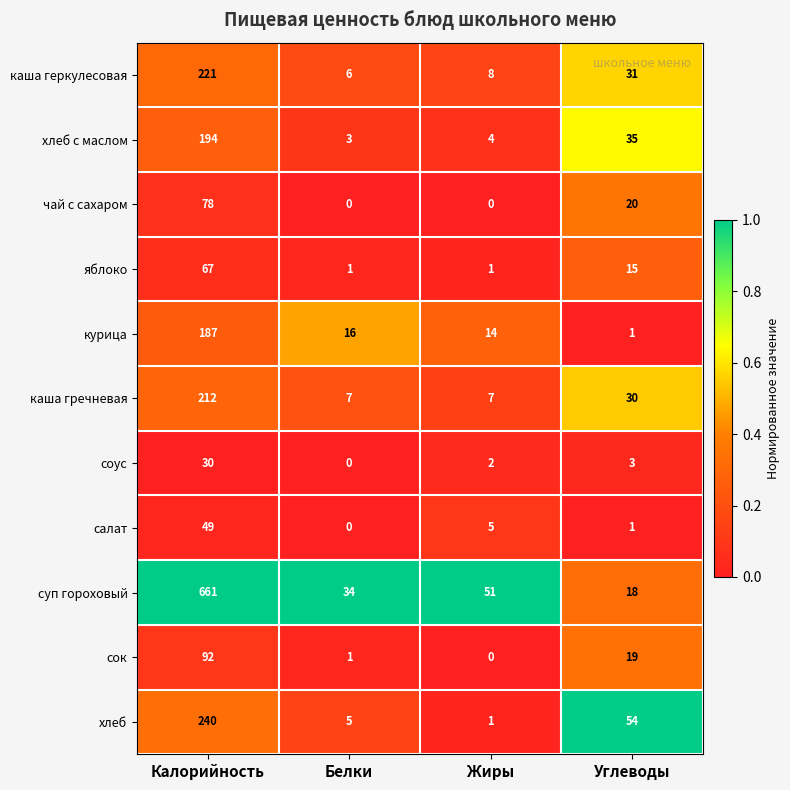

What is the maximum value for каша геркулесовая?

221